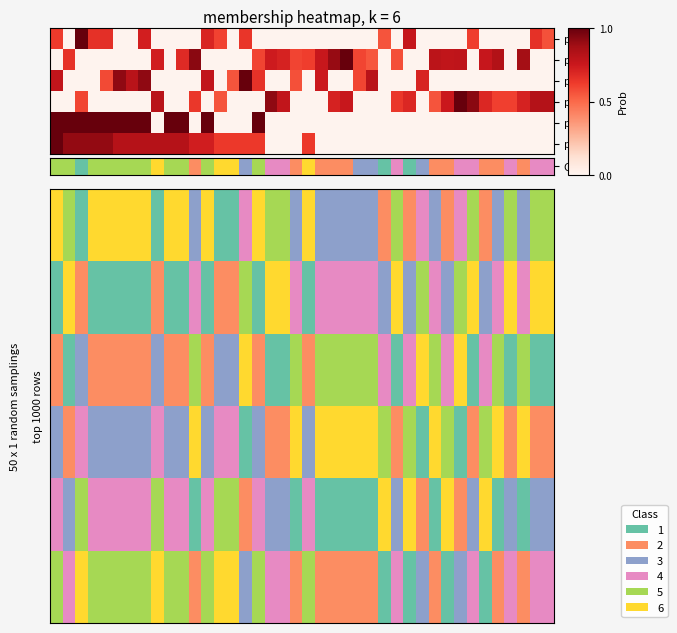

What is the sum of all row_4 values?

128